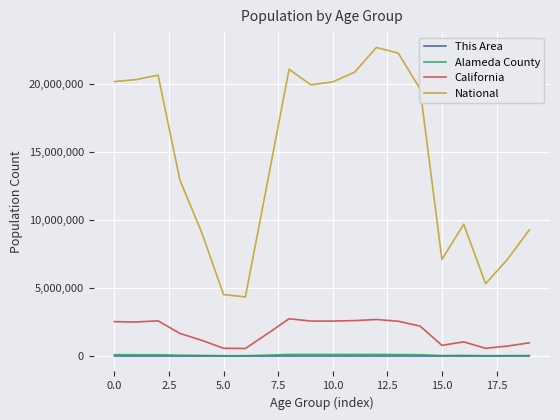

What is the minimum value for National?

4354294